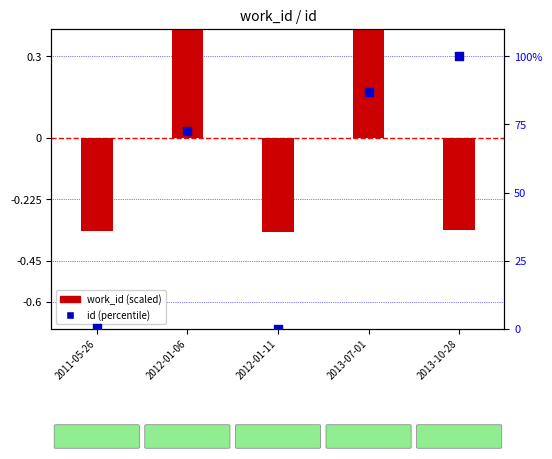

At how many categories does at least one series exceed 58?

3